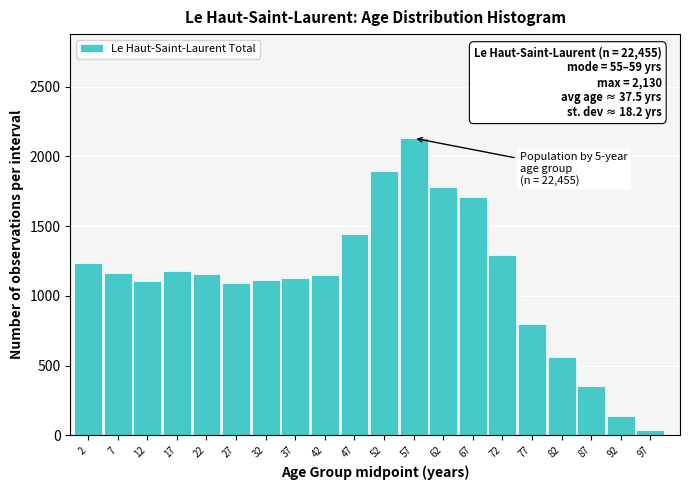

Is it true that the value at 7 is 1954?

False